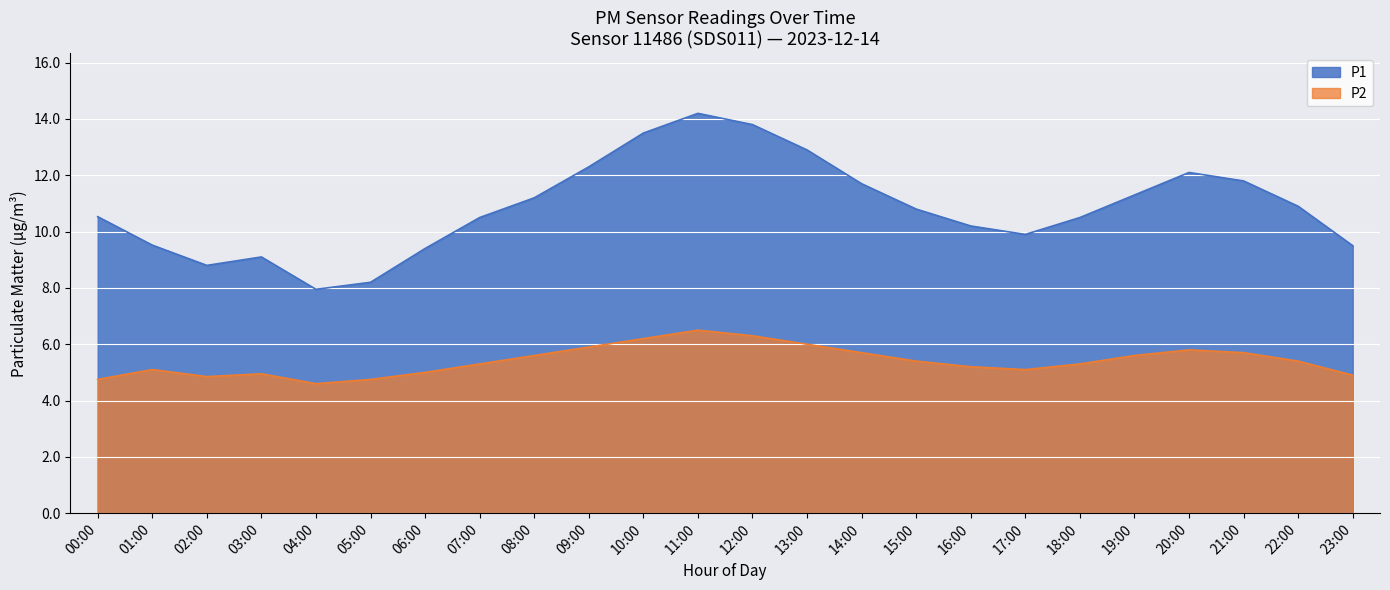

What is the label of the 8th point from the left?

07:00